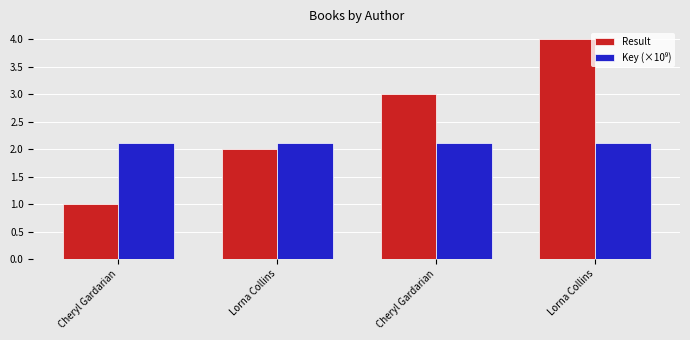

Which has a higher value, Cheryl Gardarian or Lorna Collins?

Lorna Collins